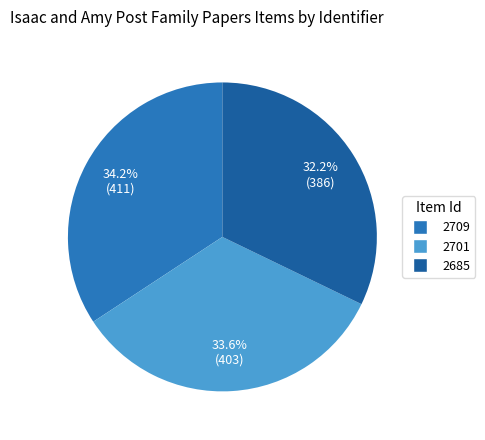

What percentage is the 2685 slice, to the nearest percent?

32%